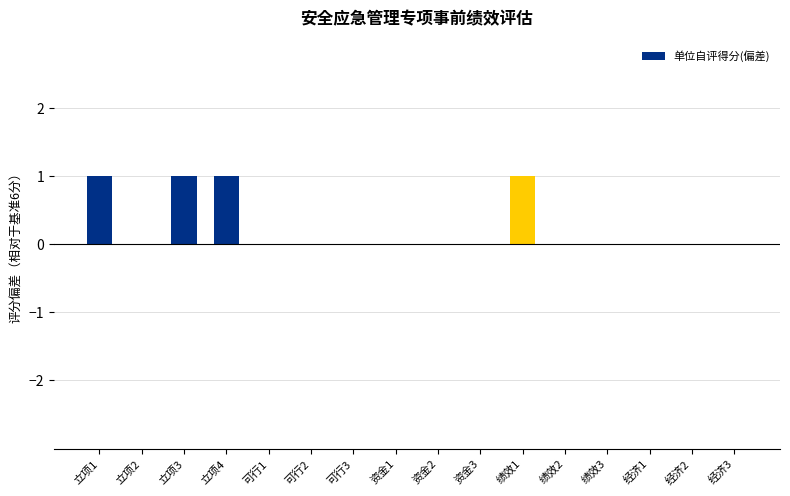

What is the change in value from 立项1 to 可行2?

-1